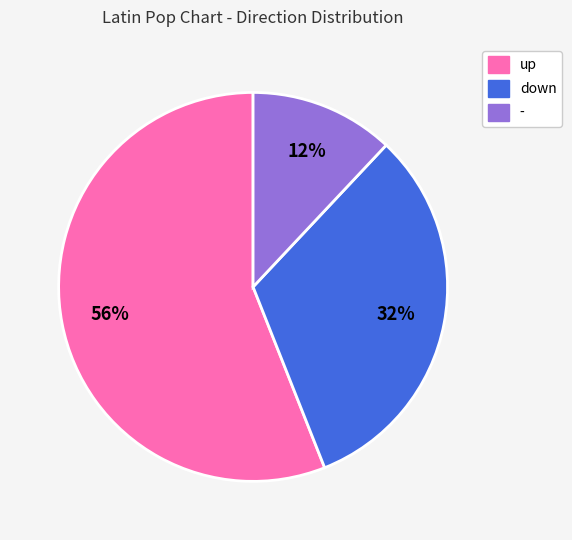

What is the smallest slice in the pie chart?

-